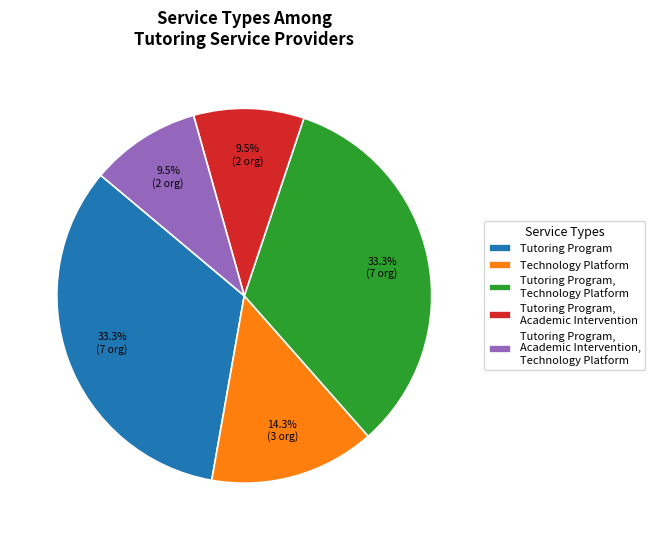

Approximately how many times larger is the value at Technology Platform compared to Tutoring Program, Academic Intervention?

1.5